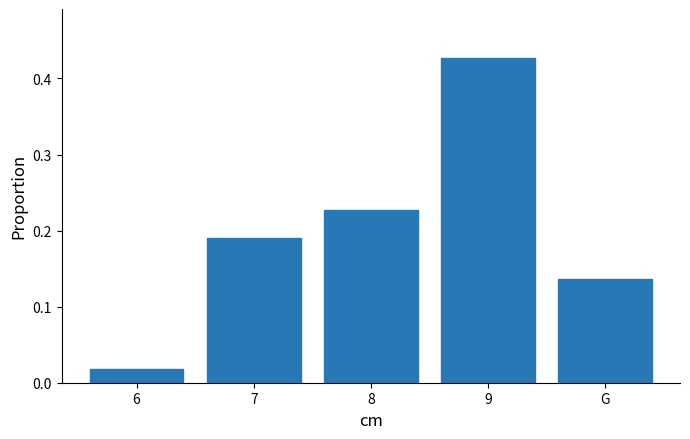

Which has a higher value, G or 6?

G